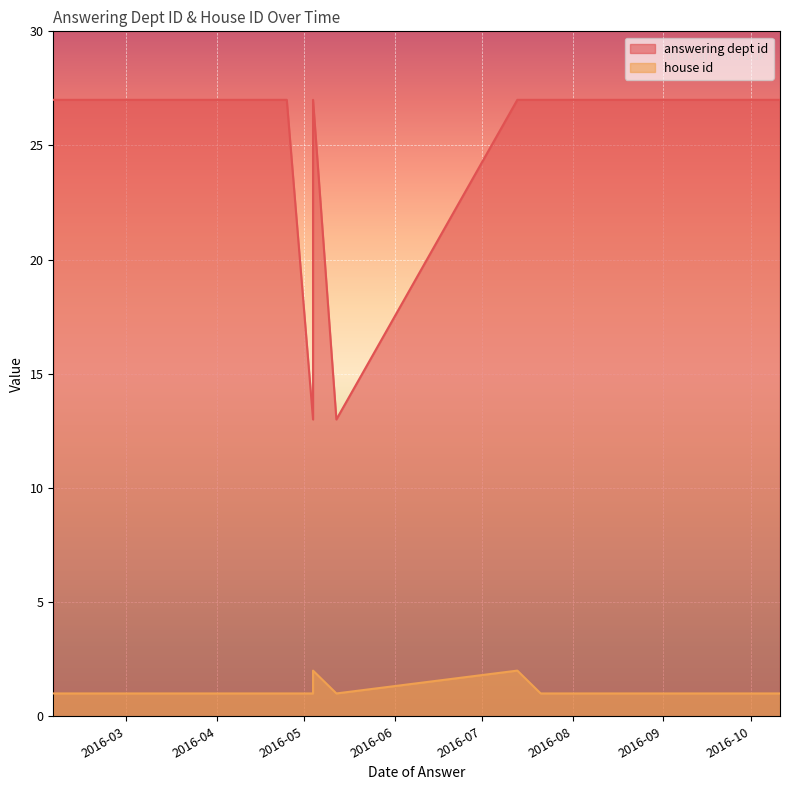

The value of house id at 2016-07-13 is 1. True or false?

False